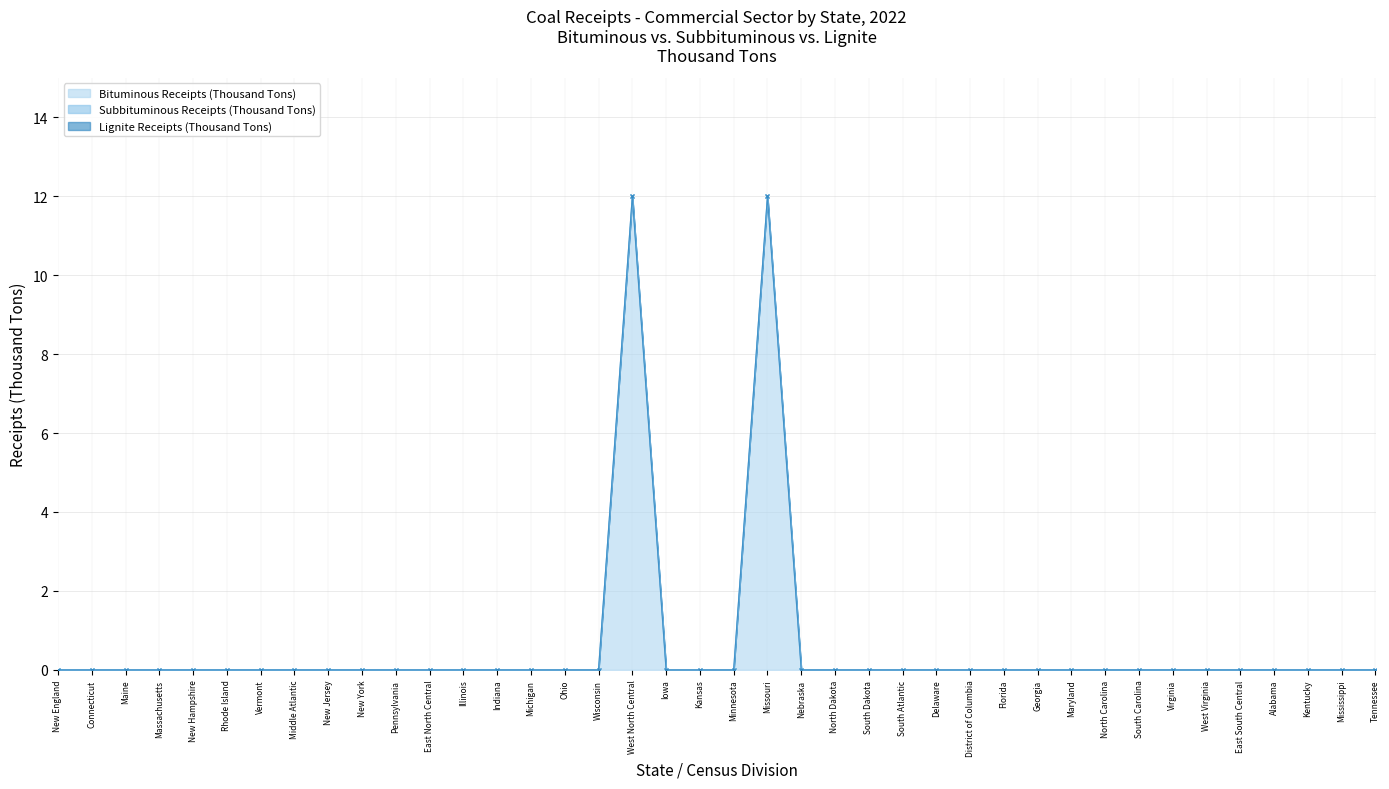

What is the maximum value shown in the chart?

12